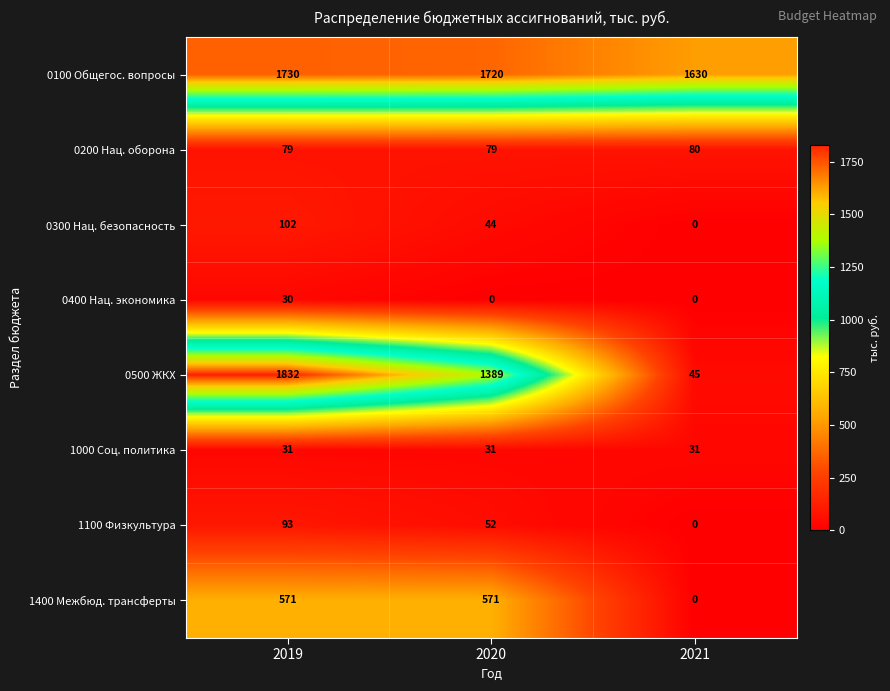

True or false: 0200 Нац. оборона has a value of 79 at 2020.

True